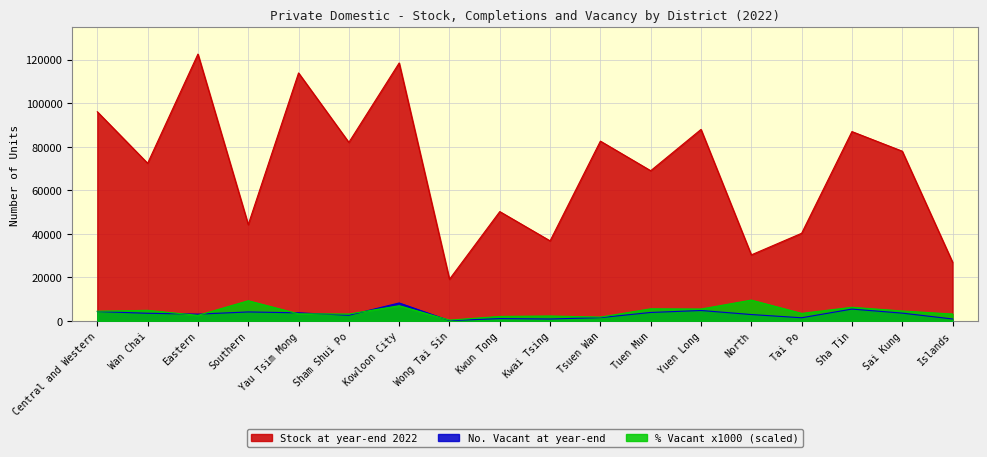

The Stock at year-end 2022 series shows 40187 at Tai Po. True or false?

True